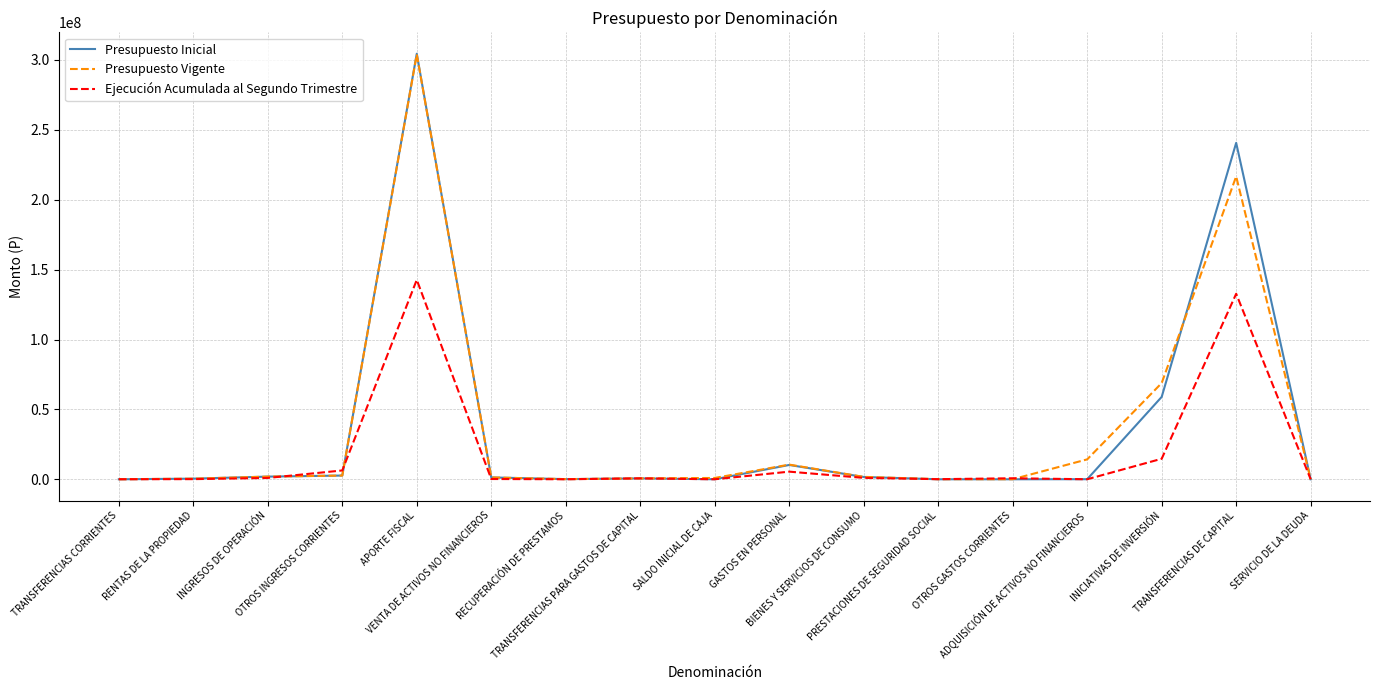

At which label does Presupuesto Vigente first exceed 1317143?

INGRESOS DE OPERACIÓN